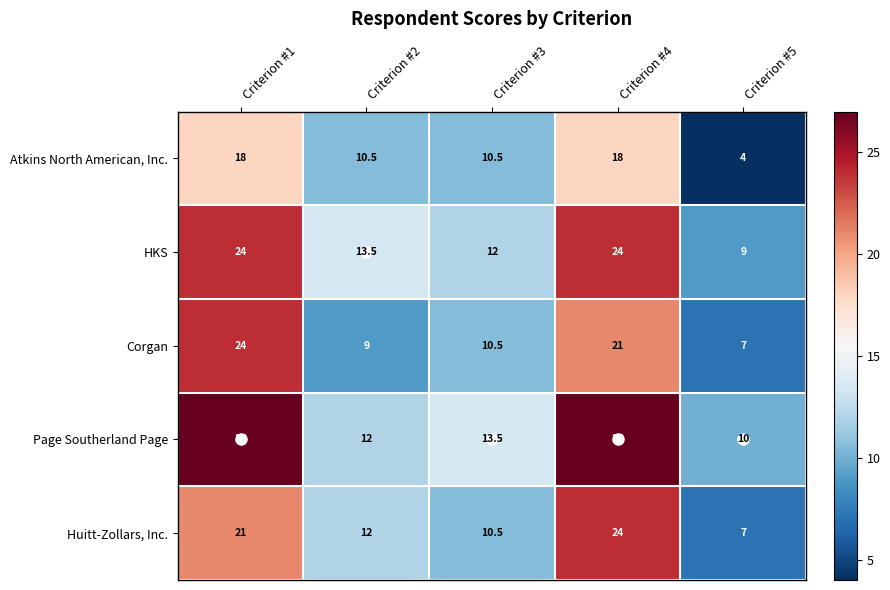

What is the average value of the HKS series?

16.5